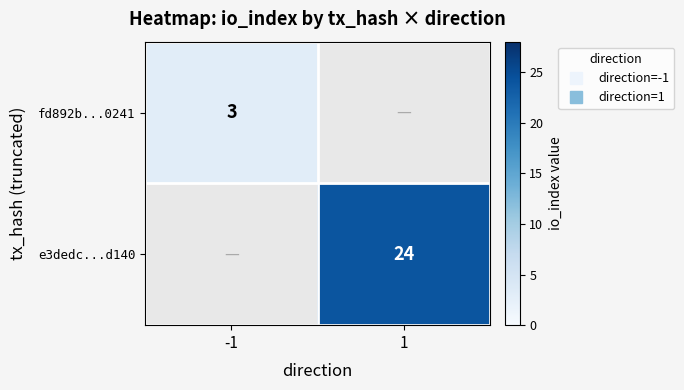

Which series has the widest spread of values?

fd892b...0241